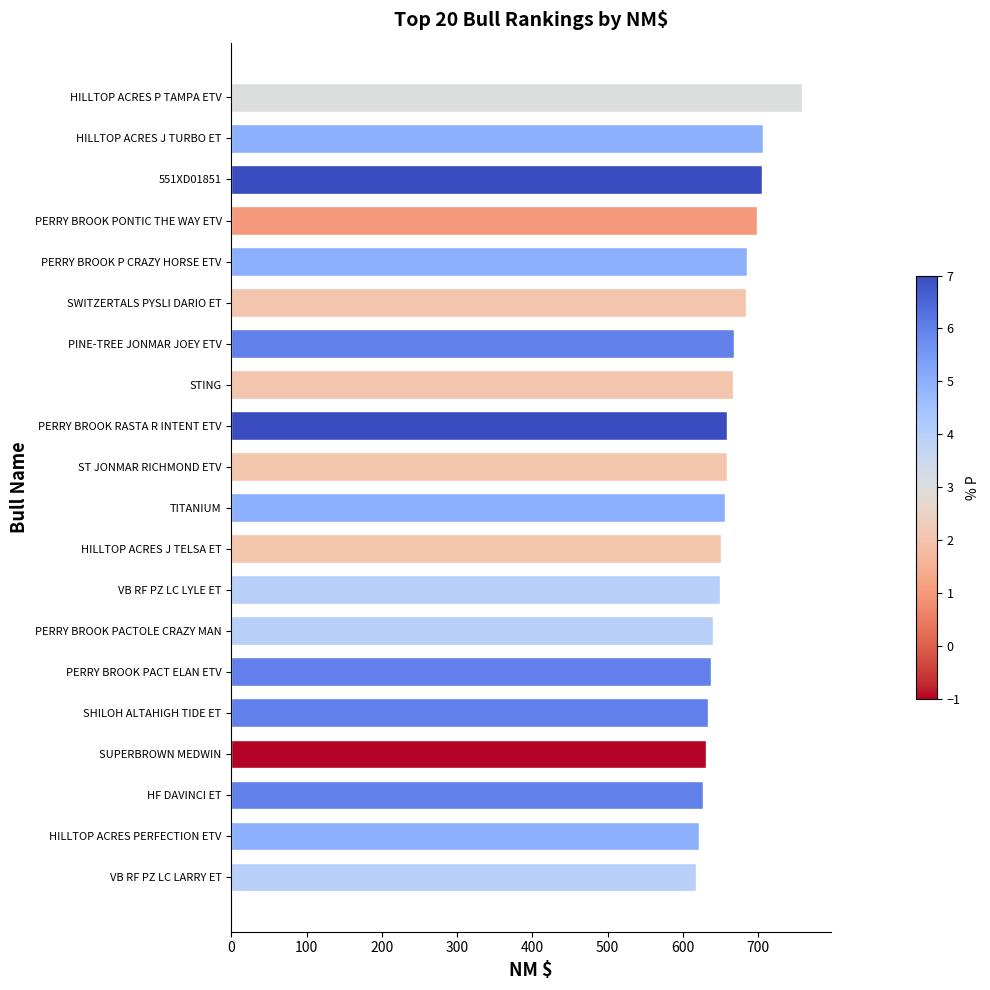

What is the change in value from SUPERBROWN MEDWIN to TITANIUM?

+25